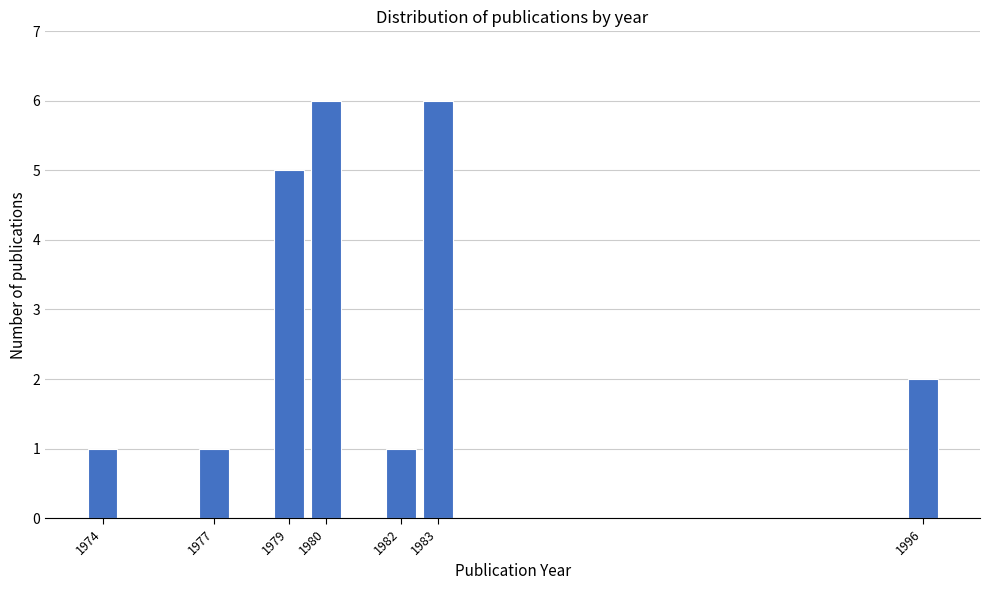

Reading left to right, transcribe this chart: for each bar, give the range it covers on the x-axis and its height. The values are not printed on the chart, so give them approximately, as read against the axis.

1973.5 to 1974.5: 1
1974.5 to 1975.5: 0
1975.5 to 1976.5: 0
1976.5 to 1977.5: 1
1977.5 to 1978.5: 0
1978.5 to 1979.5: 5
1979.5 to 1980.5: 6
1980.5 to 1981.5: 0
1981.5 to 1982.5: 1
1982.5 to 1983.5: 6
1983.5 to 1984.5: 0
1984.5 to 1985.5: 0
1985.5 to 1986.5: 0
1986.5 to 1987.5: 0
1987.5 to 1988.5: 0
1988.5 to 1989.5: 0
1989.5 to 1990.5: 0
1990.5 to 1991.5: 0
1991.5 to 1992.5: 0
1992.5 to 1993.5: 0
1993.5 to 1994.5: 0
1994.5 to 1995.5: 0
1995.5 to 1996.5: 2